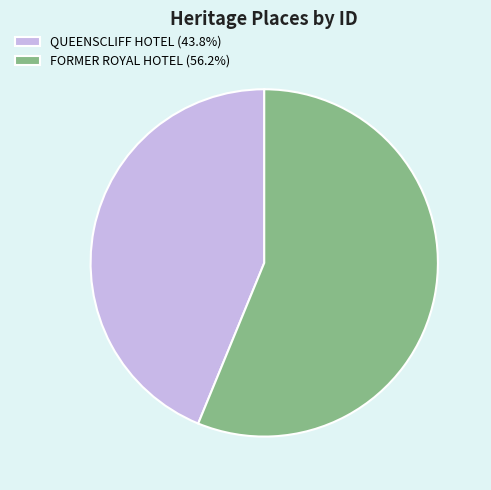

Do QUEENSCLIFF HOTEL (43.8%) and FORMER ROYAL HOTEL (56.2%) together represent more than half of the pie?

Yes